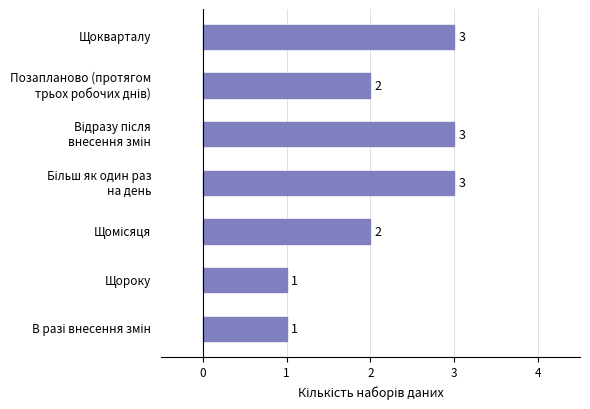

What is the label of the 6th bar from the top?

Щороку